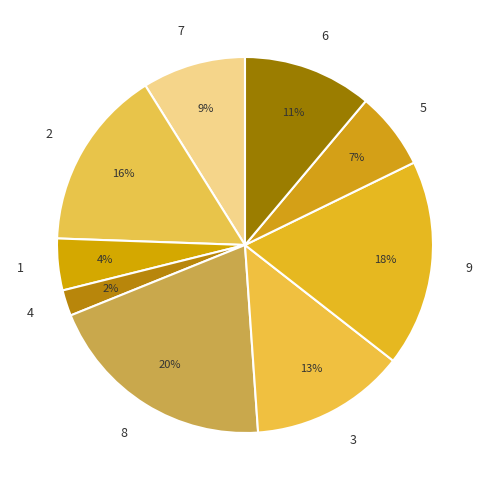

To the nearest percent, what is the combined percentage of 2 and 4?

18%